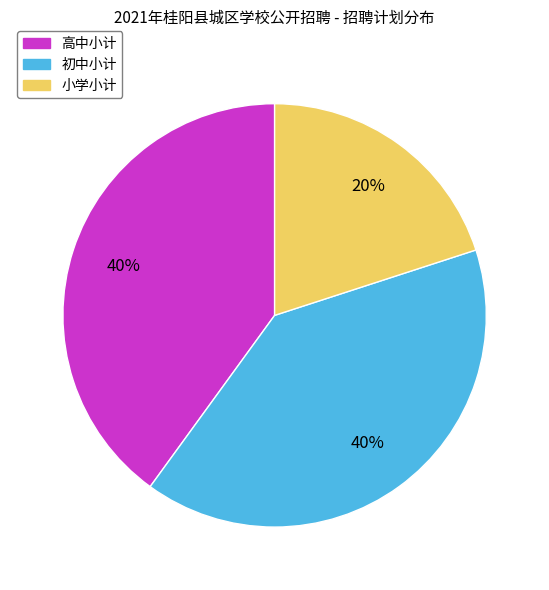

Is it true that 初中小计 is 40% of the pie?

True